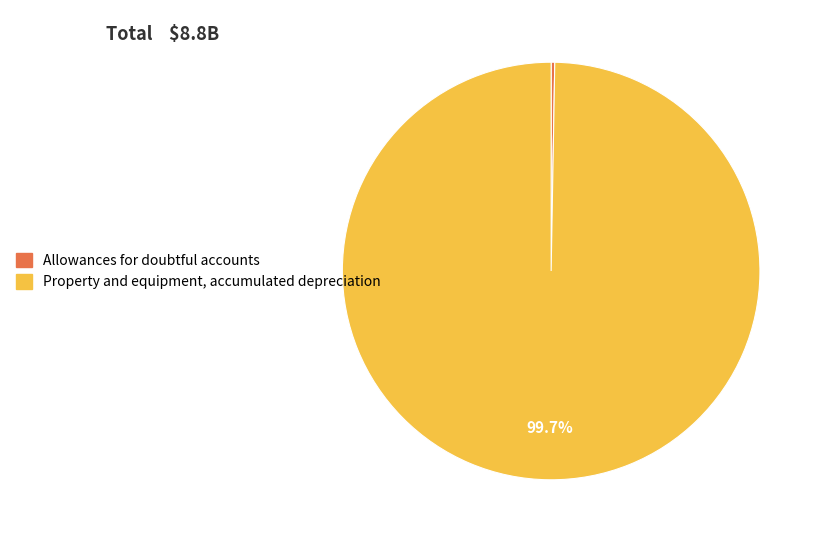

What portion of the pie excludes Property and equipment, accumulated depreciation?

0.3%